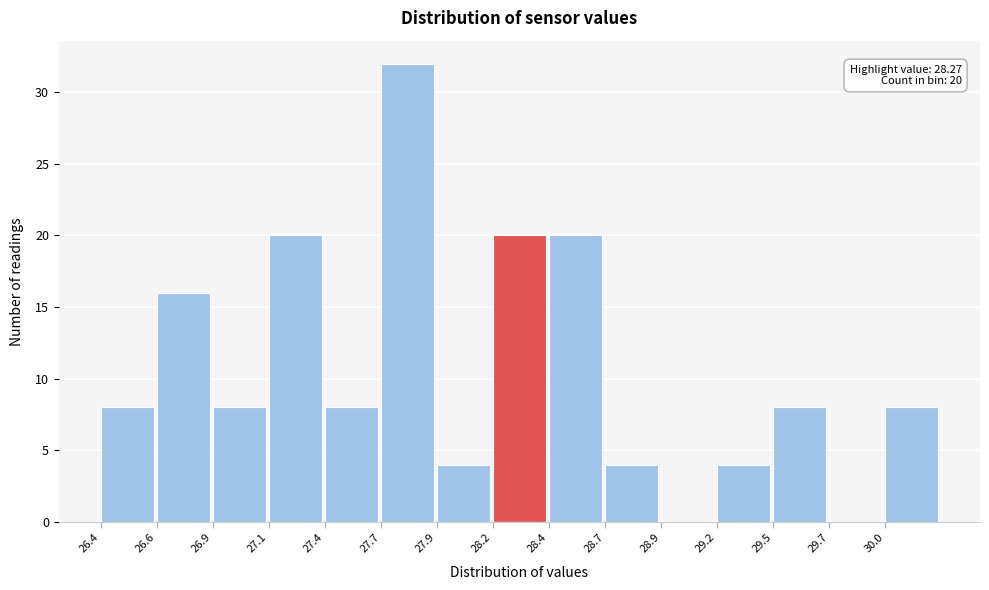

Reading left to right, what are all the values shown in this chart?

26.4=8	26.6=16	26.9=8	27.1=20	27.4=8	27.7=32	27.9=4	28.2=20	28.4=20	28.7=4	28.9=0	29.2=4	29.5=8	29.7=0	30.0=8